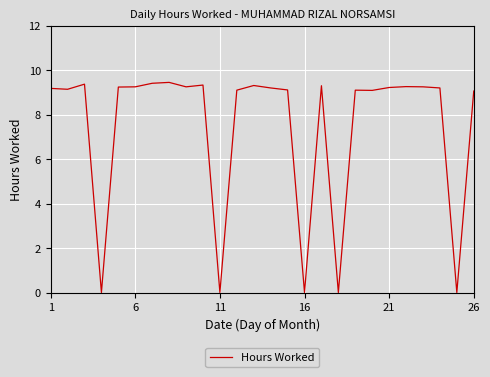

How many points are lower than both their immediate neighbors (excluding endpoints)?

8